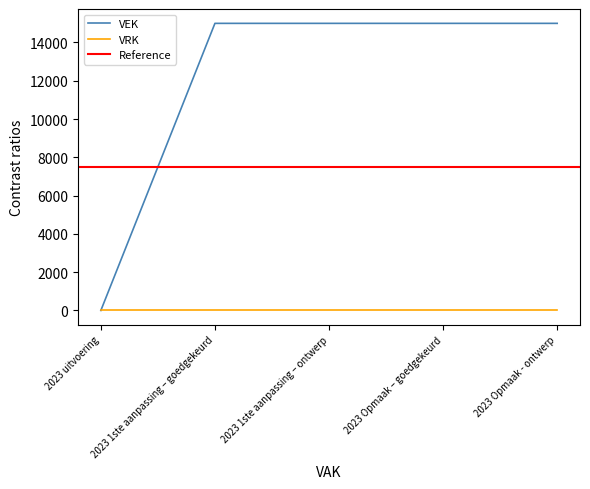

List the labels in order of value, largest first.

2023 1ste aanpassing – goedgekeurd, 2023 1ste aanpassing – ontwerp, 2023 Opmaak – goedgekeurd, 2023 Opmaak - ontwerp, 2023 uitvoering